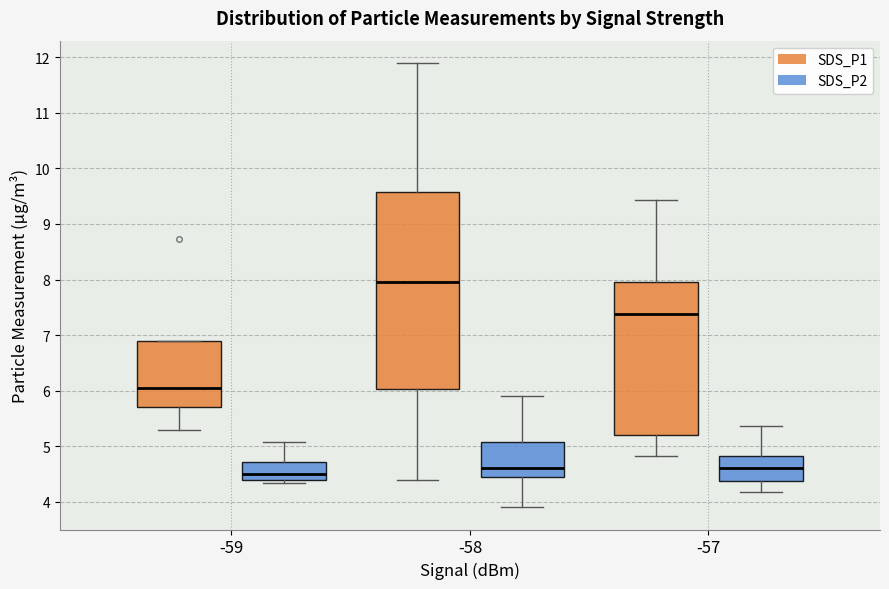

Reading left to right, read every box against the y-axis: the position of its median line, the range the box covers, and the ends of its whiskers. The values are not printed on the chart, so give them approximately, as read against the axis.

-59 (SDS_P1): median 6.1, box 5.7 to 6.9, whiskers 5.3 to 6.9
-59 (SDS_P2): median 4.5, box 4.4 to 4.7, whiskers 4.3 to 5.1
-58 (SDS_P1): median 8.0, box 6.0 to 9.6, whiskers 4.4 to 11.9
-58 (SDS_P2): median 4.6, box 4.4 to 5.1, whiskers 3.9 to 5.9
-57 (SDS_P1): median 7.4, box 5.2 to 8.0, whiskers 4.8 to 9.4
-57 (SDS_P2): median 4.6, box 4.4 to 4.8, whiskers 4.2 to 5.4